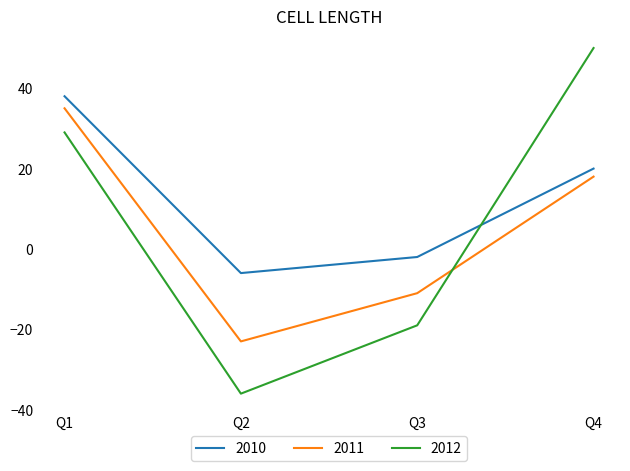

Reading left to right, what are all the values shown in this chart?

2010: Q1=38	Q2=-6	Q3=-2	Q4=20
2011: Q1=35	Q2=-23	Q3=-11	Q4=18
2012: Q1=29	Q2=-36	Q3=-19	Q4=50